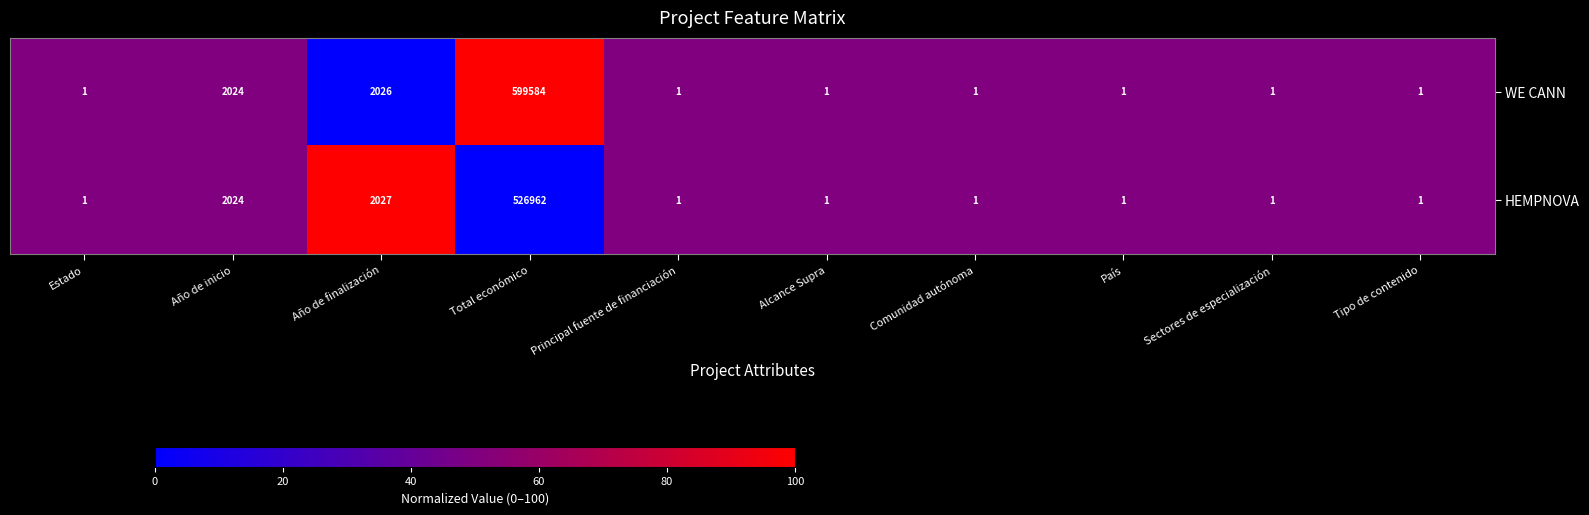

Which category has the highest value in the HEMPNOVA series?

Total económico